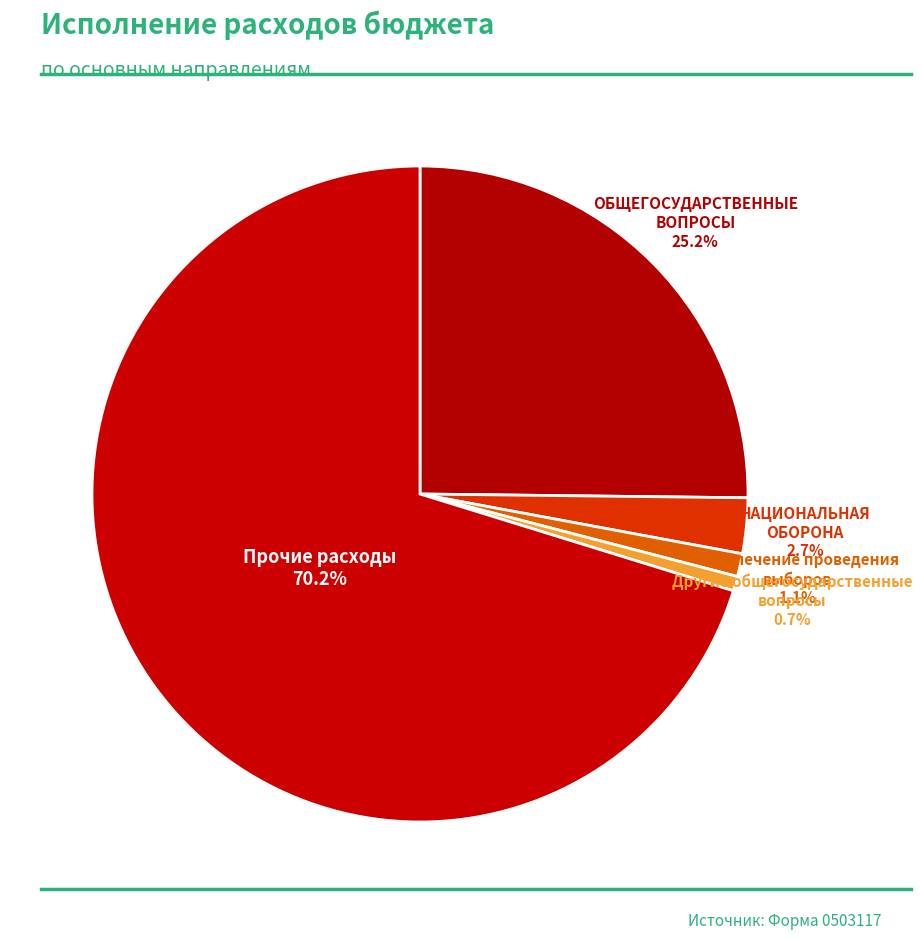

Count the number of slices in the pie.

5